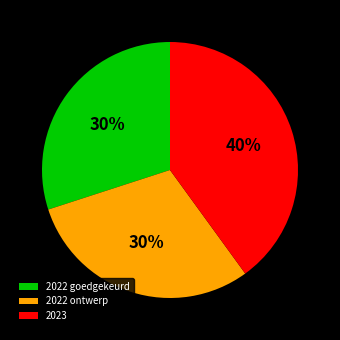

Is there a majority slice in this chart?

No